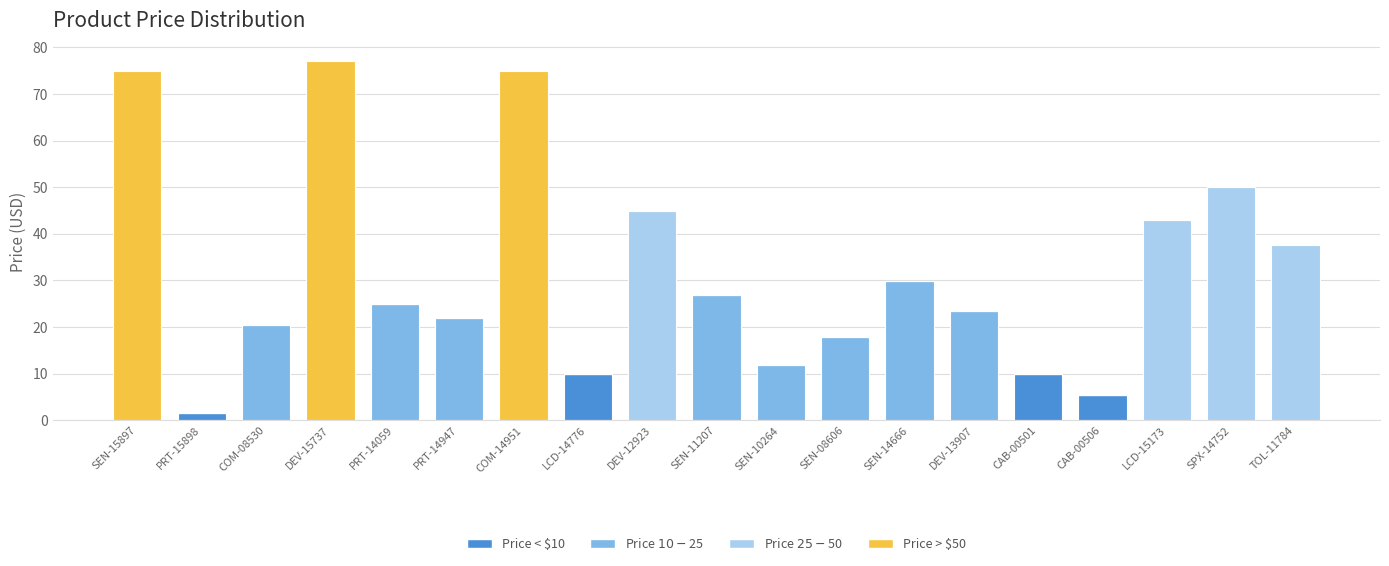

How many categories are shown in the chart?

19